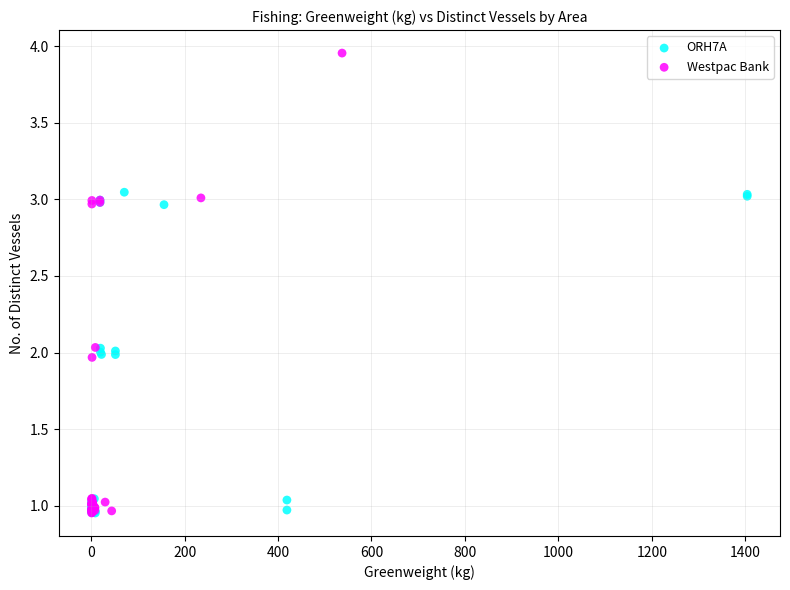

Which series has the largest Y range (max minus min)?

Westpac Bank